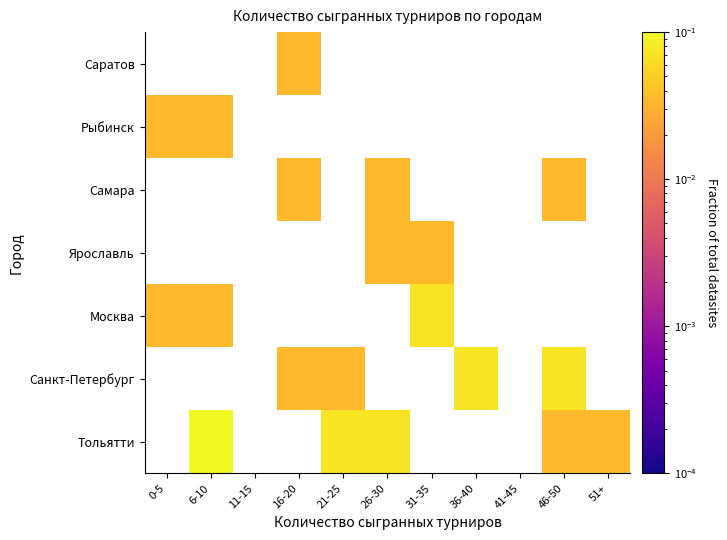

Which has a higher value, 36-40 or 16-20?

16-20